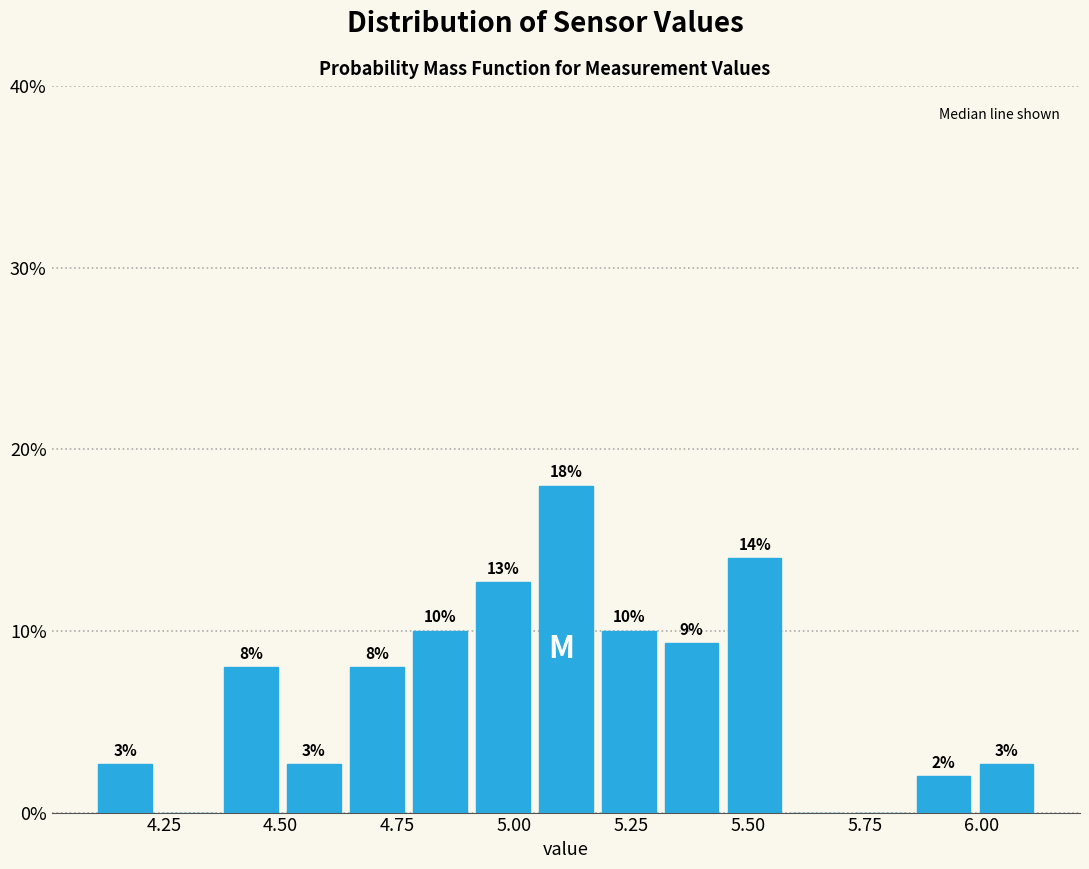

Read against the x-axis, roughly where is the centre of the tallest bar?

5.10